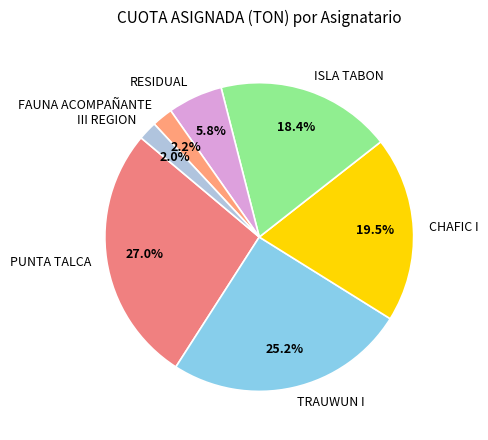

Which category has the biggest portion of the pie?

PUNTA TALCA